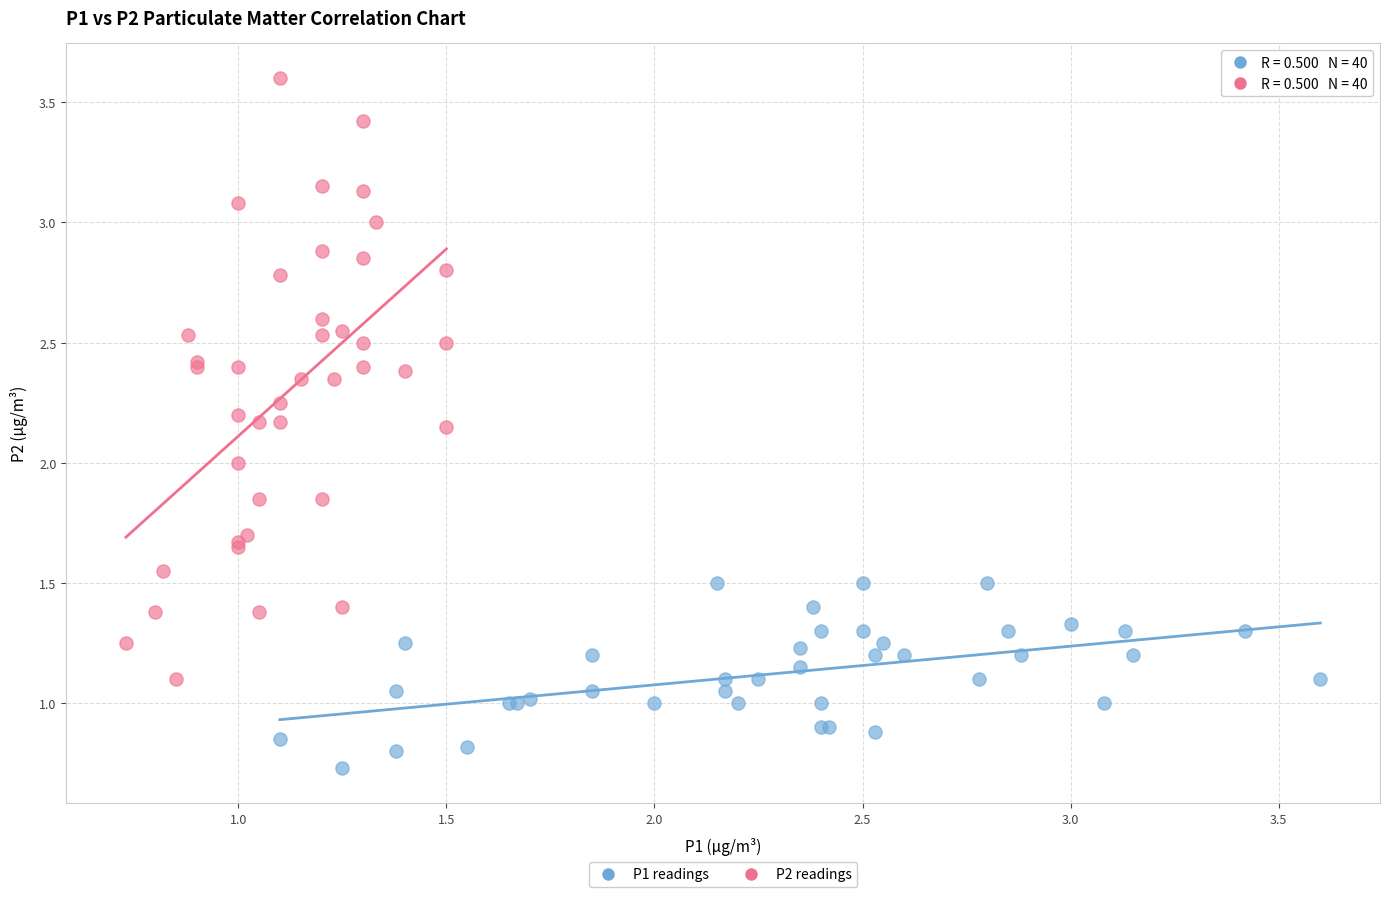

Which series contains the lowest Y value?

P1 readings